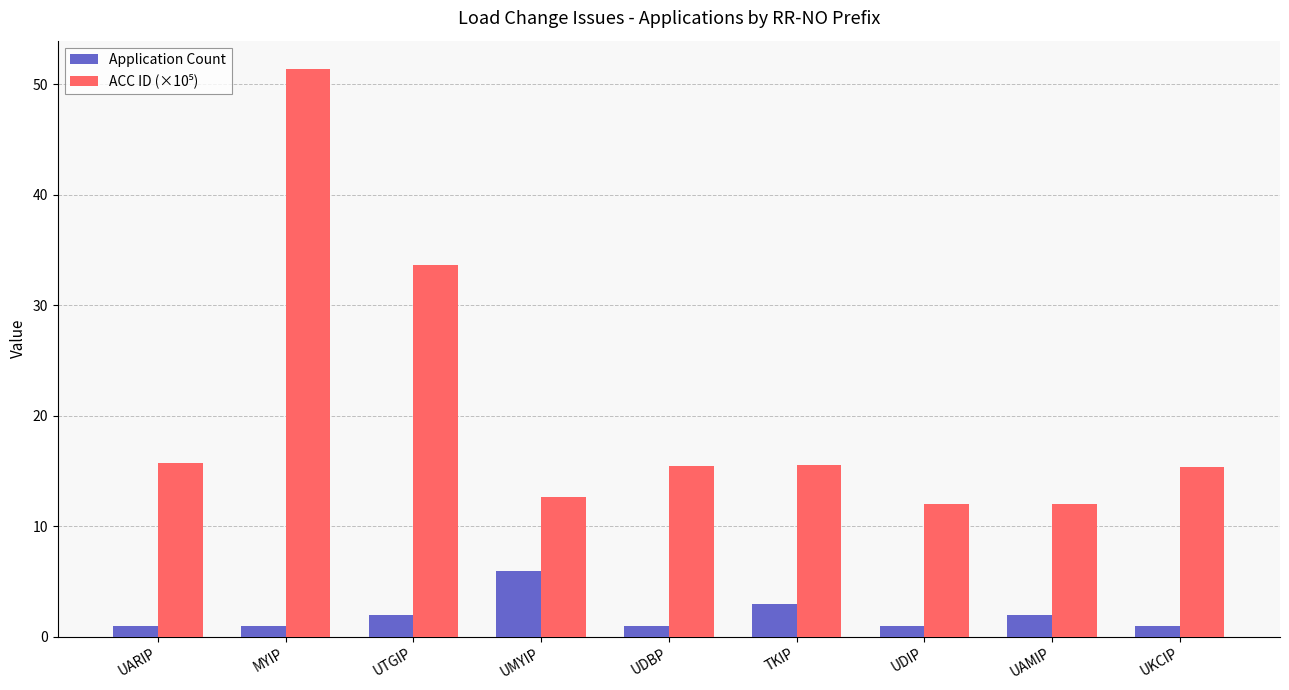

What is the sum of all Application Count values?

18.0